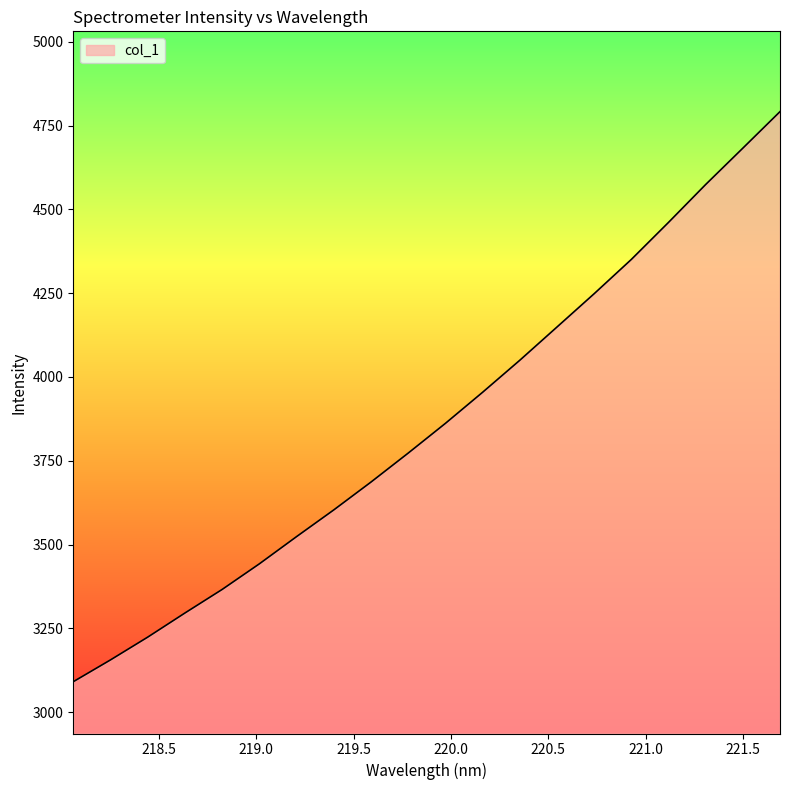

What is the maximum value shown in the chart?

4791.7